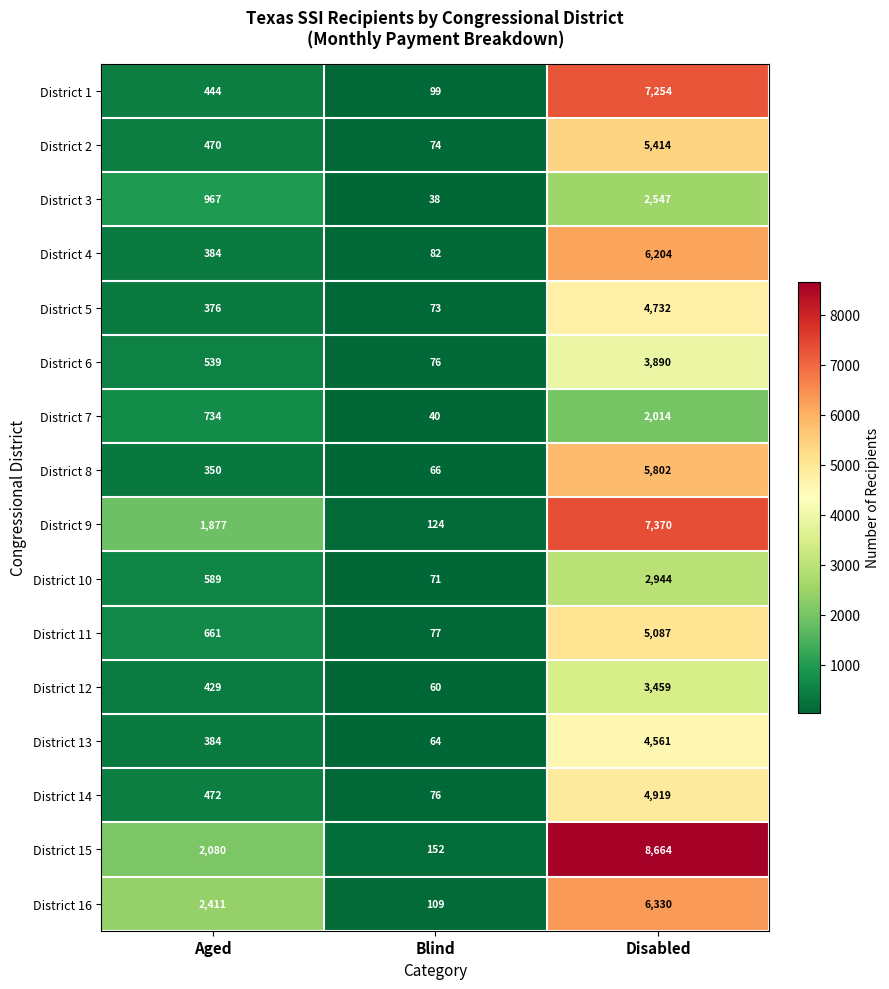

Which series has the largest range (max minus min)?

District 15